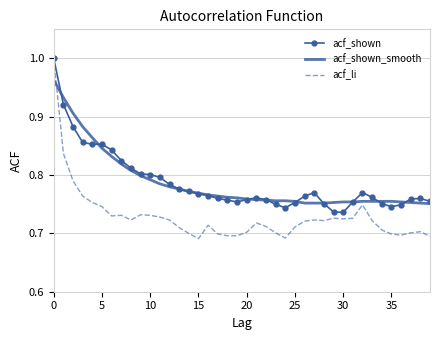

Which series has the widest spread of values?

acf_li